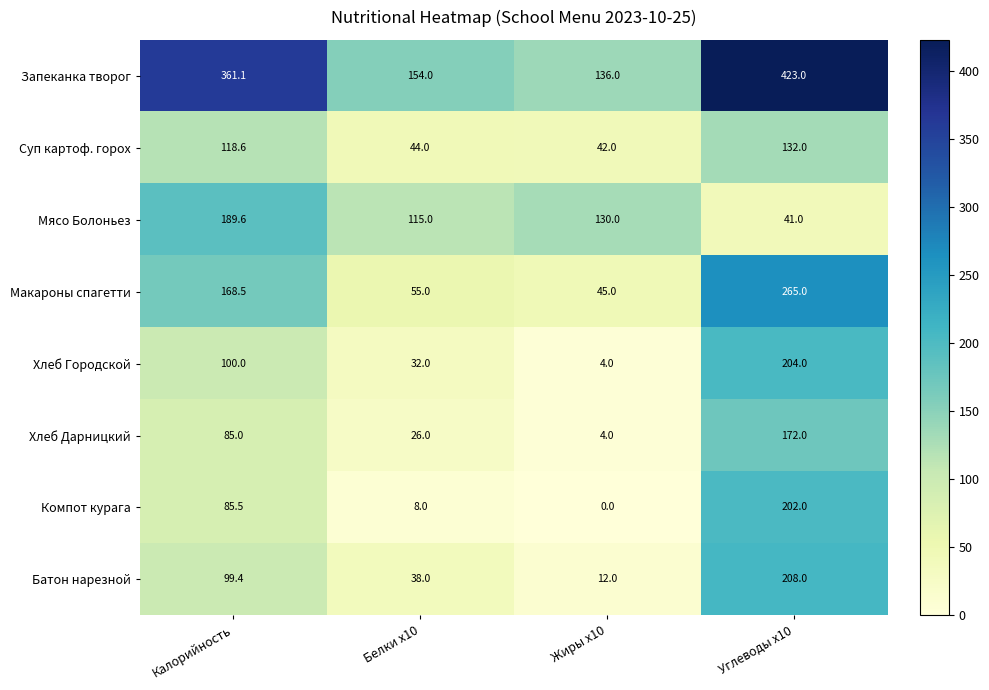

Rank the series at Калорийность from highest to lowest value.

Запеканка творог, Мясо Болоньез, Макароны спагетти, Суп картоф. горох, Хлеб Городской, Батон нарезной, Компот курага, Хлеб Дарницкий